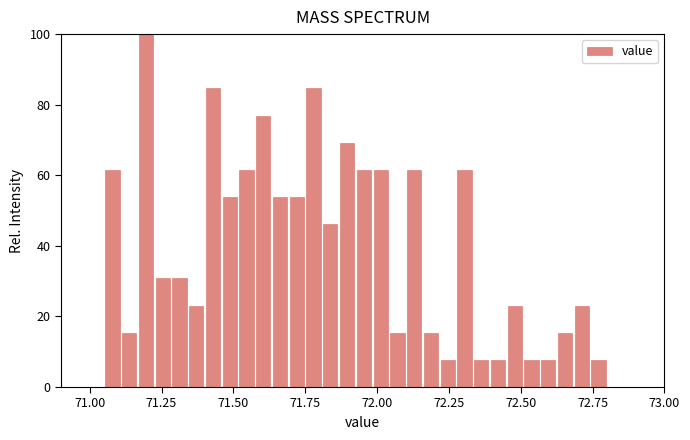

Read against the x-axis, roughly where is the centre of the tallest bar?

71.20